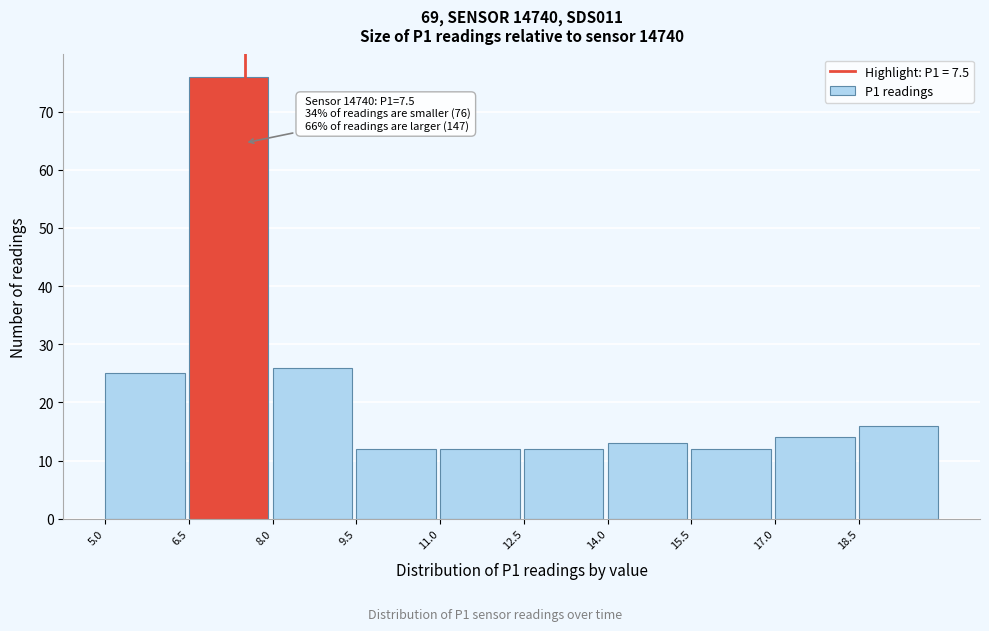

Over which range of the x-axis is the bar tallest?

6.5 to 8.0